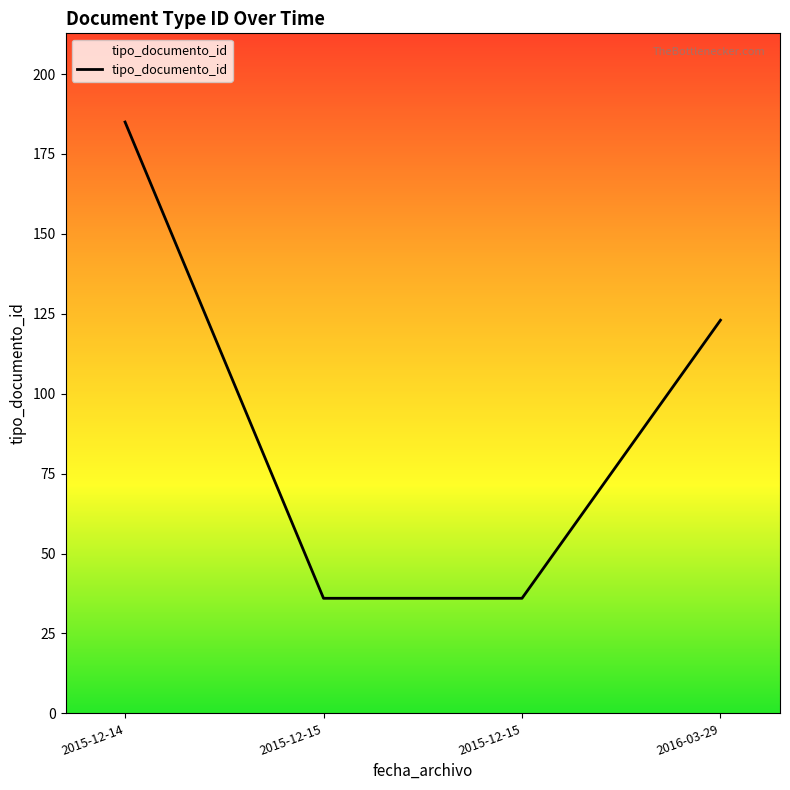

How many series are shown in this chart?

1